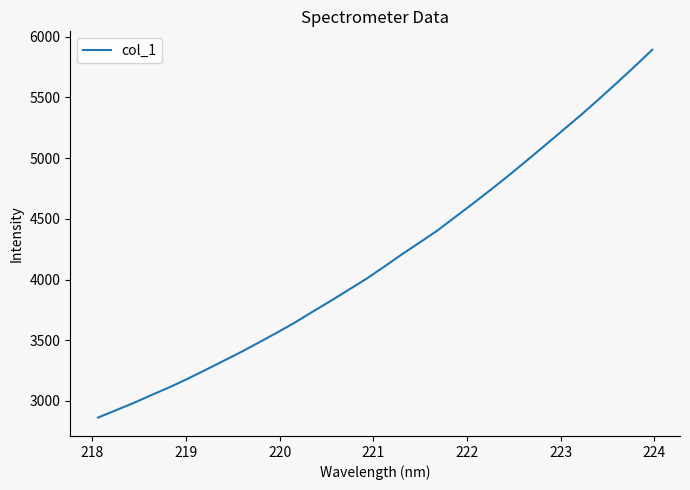

What is the difference between the maximum and minimum values?

3030.9